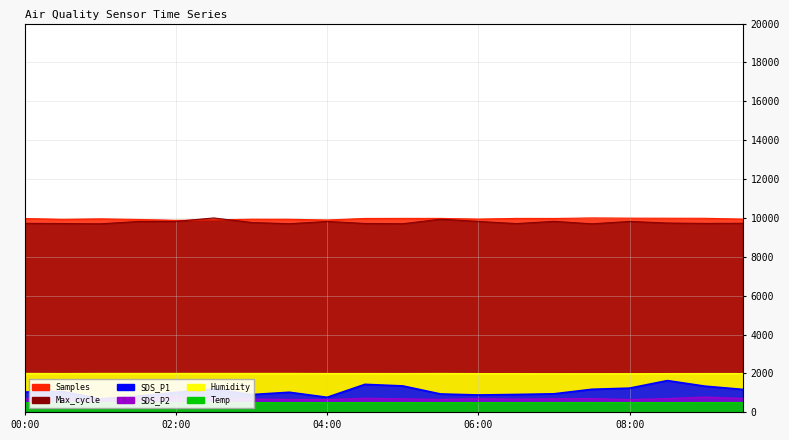

What position from the left is 02:00?

5